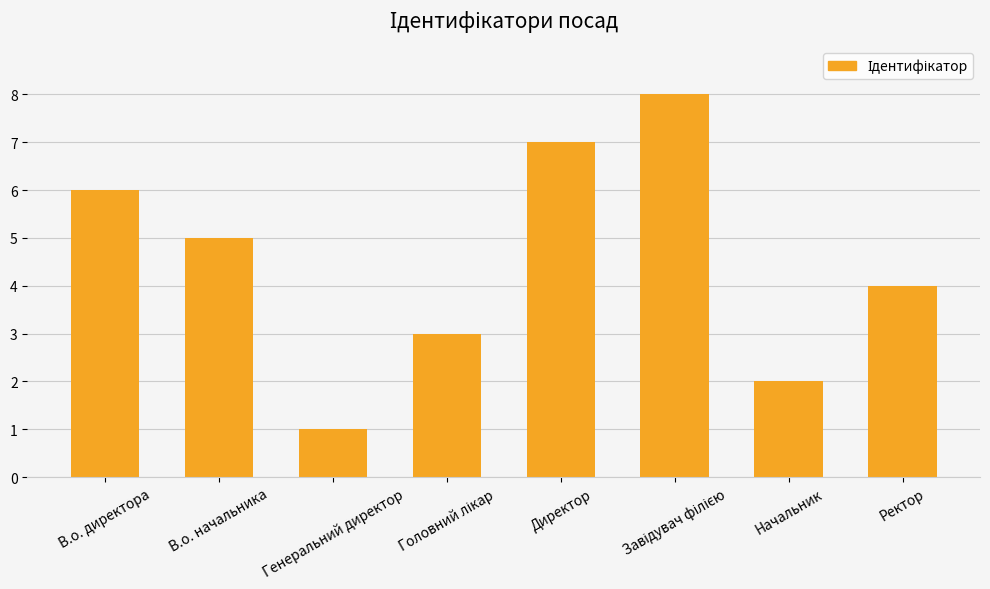

Reading left to right, list all the values displayed in this chart.

6	5	1	3	7	8	2	4